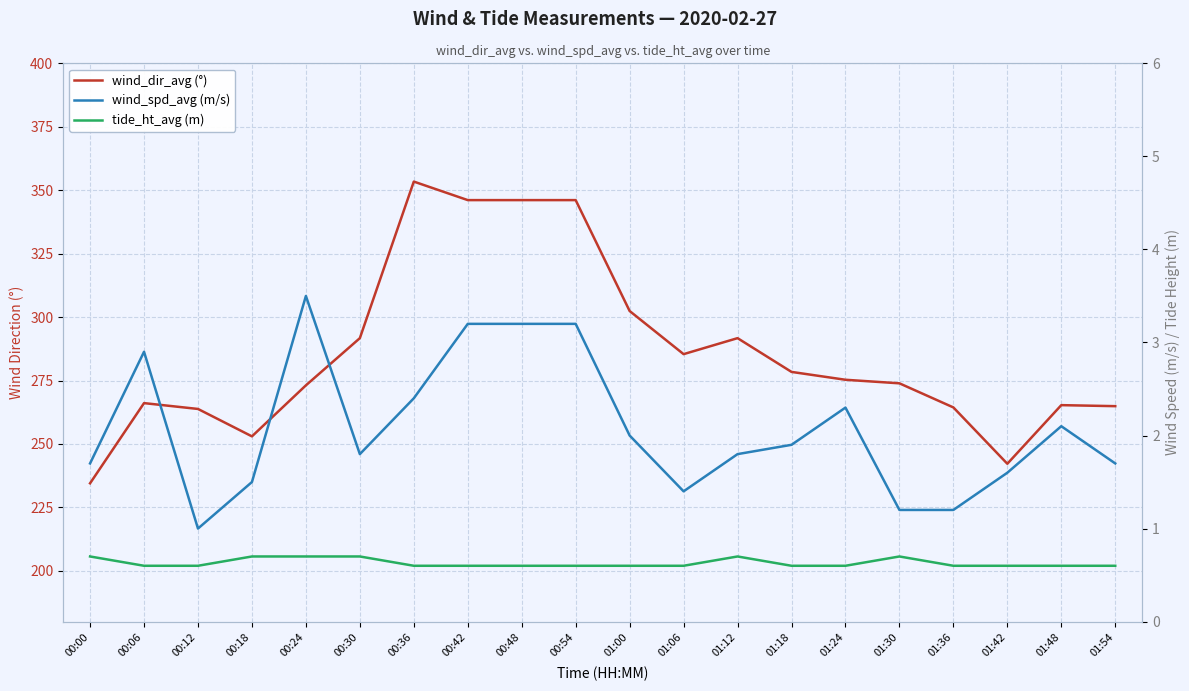

Reading left to right, list all the values displayed in this chart.

wind_dir_avg (°): 00:00=234.5	00:06=266.1	00:12=263.8	00:18=253.0	00:24=273.1	00:30=291.7	00:36=353.4	00:42=346.1	00:48=346.1	00:54=346.1	01:00=302.4	01:06=285.4	01:12=291.7	01:18=278.4	01:24=275.3	01:30=273.9	01:36=264.4	01:42=242.2	01:48=265.3	01:54=264.9
wind_spd_avg (m/s): 00:00=1.7	00:06=2.9	00:12=1.0	00:18=1.5	00:24=3.5	00:30=1.8	00:36=2.4	00:42=3.2	00:48=3.2	00:54=3.2	01:00=2.0	01:06=1.4	01:12=1.8	01:18=1.9	01:24=2.3	01:30=1.2	01:36=1.2	01:42=1.6	01:48=2.1	01:54=1.7
tide_ht_avg (m): 00:00=0.7	00:06=0.6	00:12=0.6	00:18=0.7	00:24=0.7	00:30=0.7	00:36=0.6	00:42=0.6	00:48=0.6	00:54=0.6	01:00=0.6	01:06=0.6	01:12=0.7	01:18=0.6	01:24=0.6	01:30=0.7	01:36=0.6	01:42=0.6	01:48=0.6	01:54=0.6